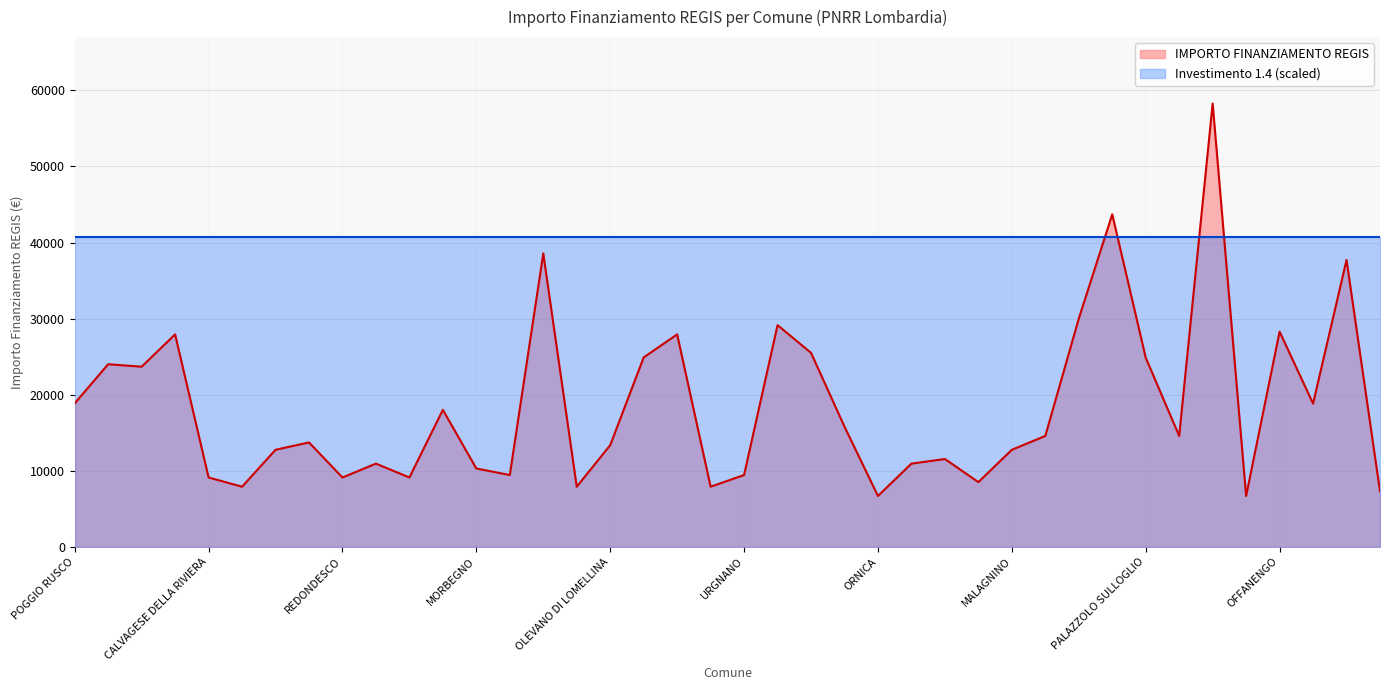

Count the number of categories in the chart.

40